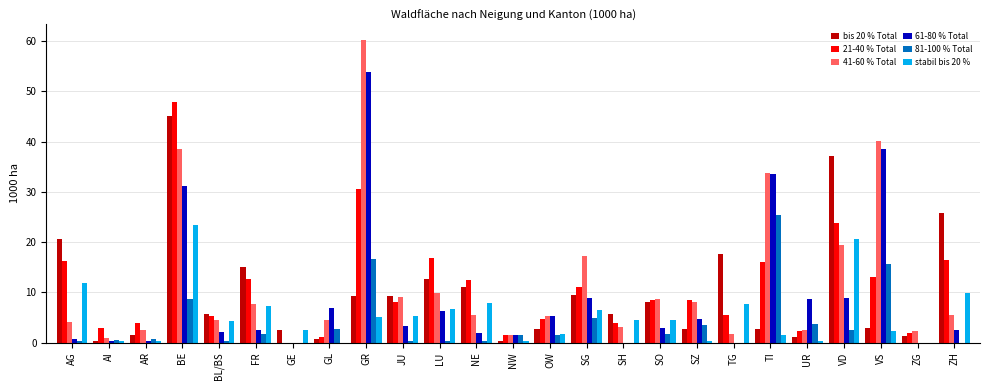

True or false: 41-60 % Total has a value of 40.1 at VS.

True